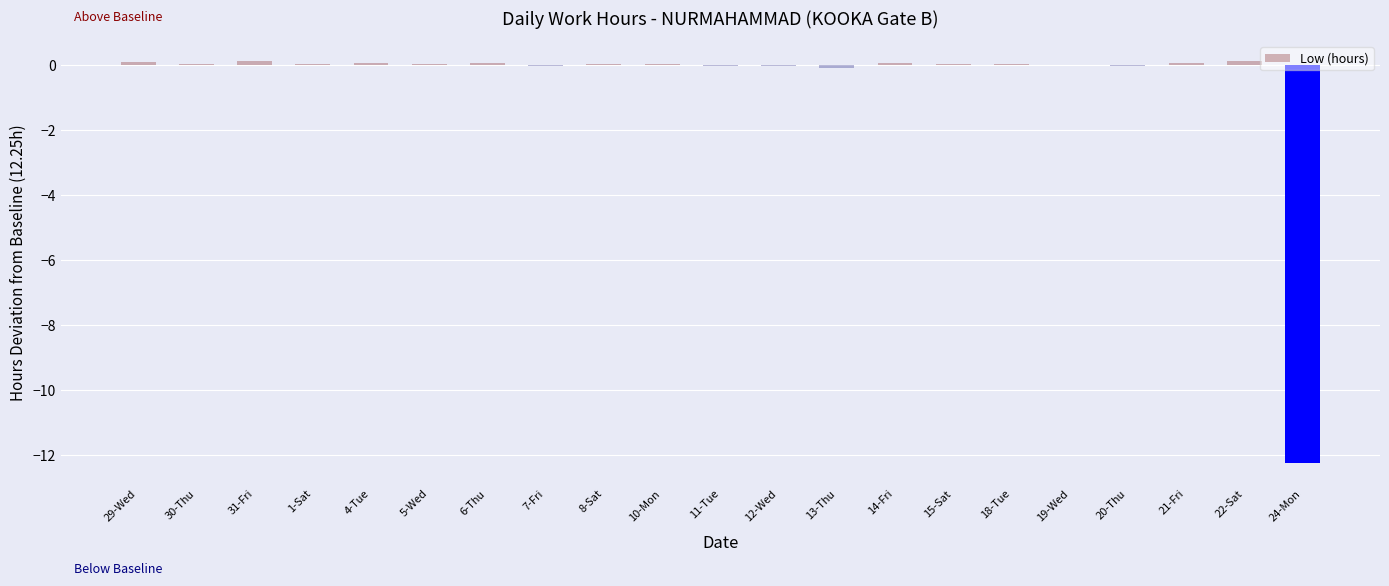

True or false: the data shows 0.0 at 15-Sat.

True